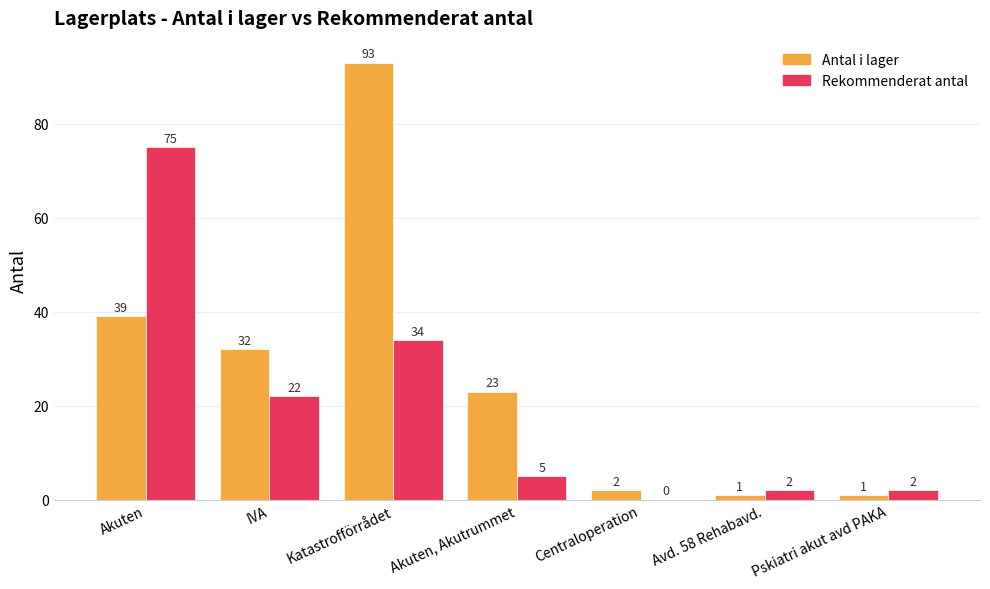

How many groups of bars are there?

7